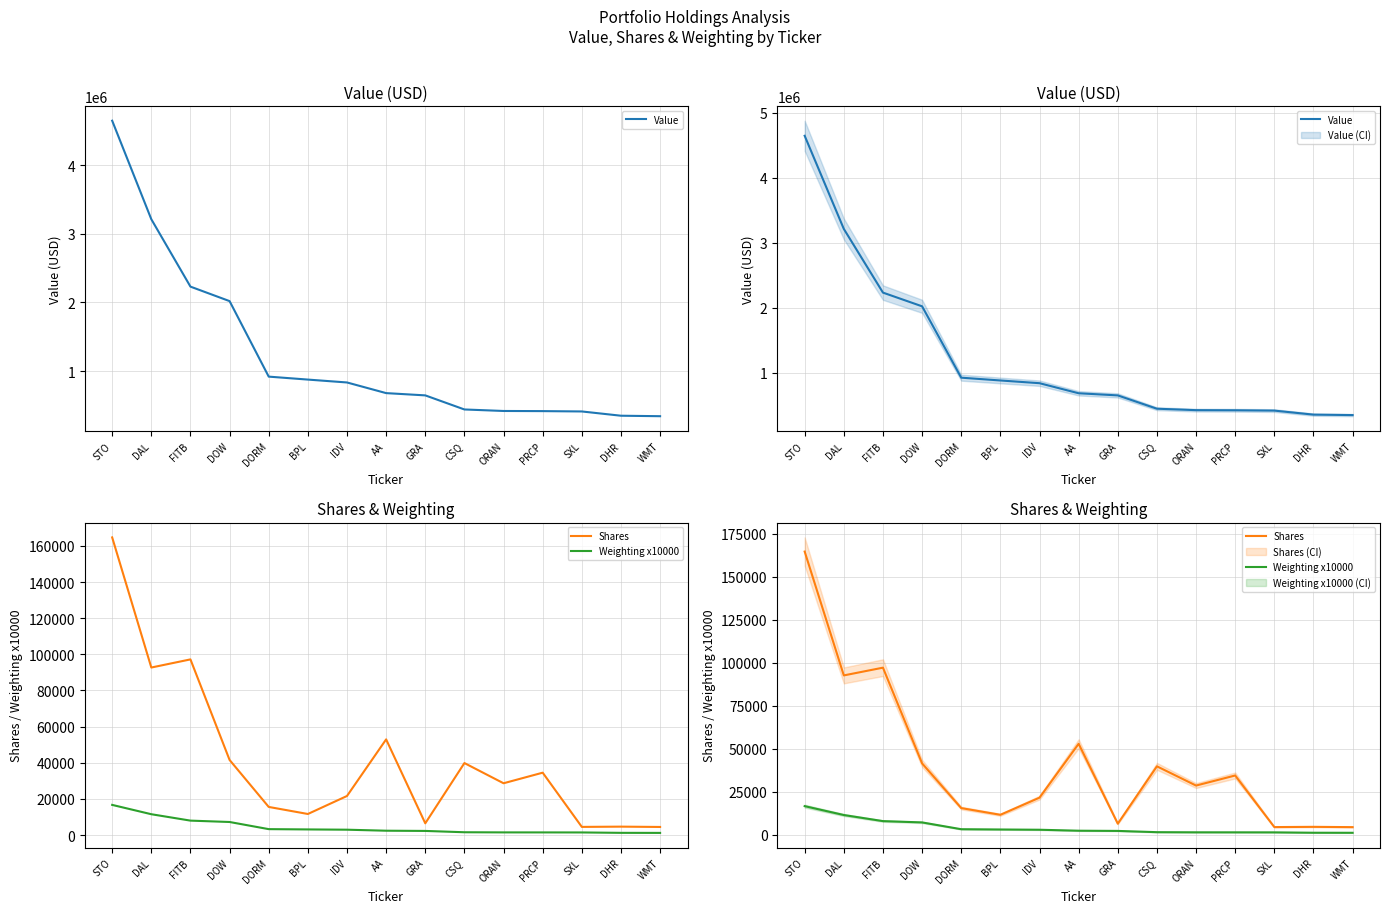

True or false: Shares and Weighting x10000 intersect in this chart.

False